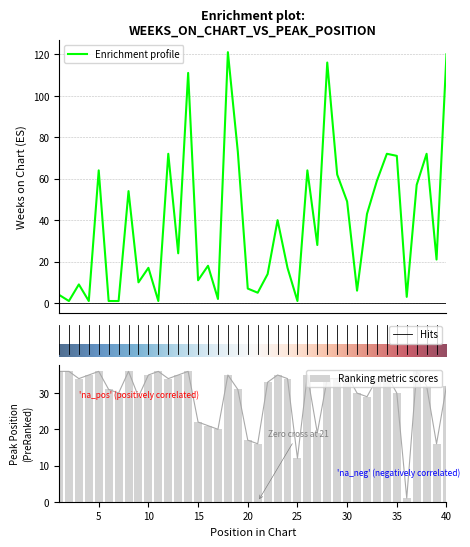

Is it true that Peak Position equals 36 at 11?

True